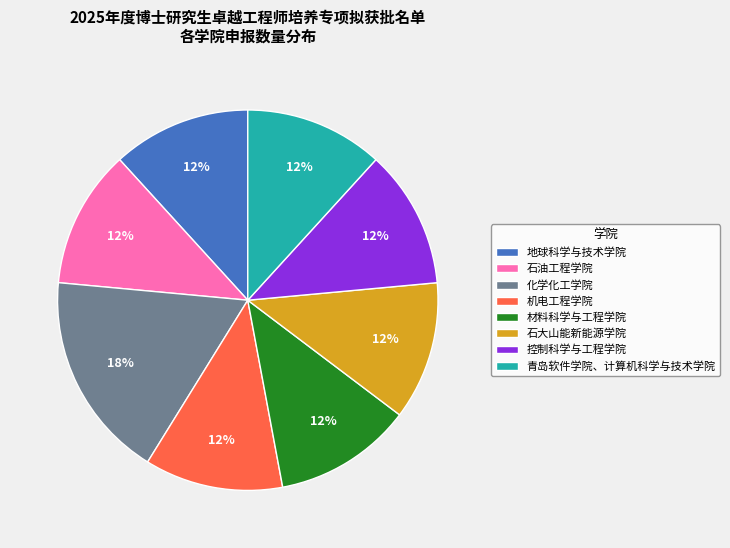

Which category has the biggest portion of the pie?

化学化工学院